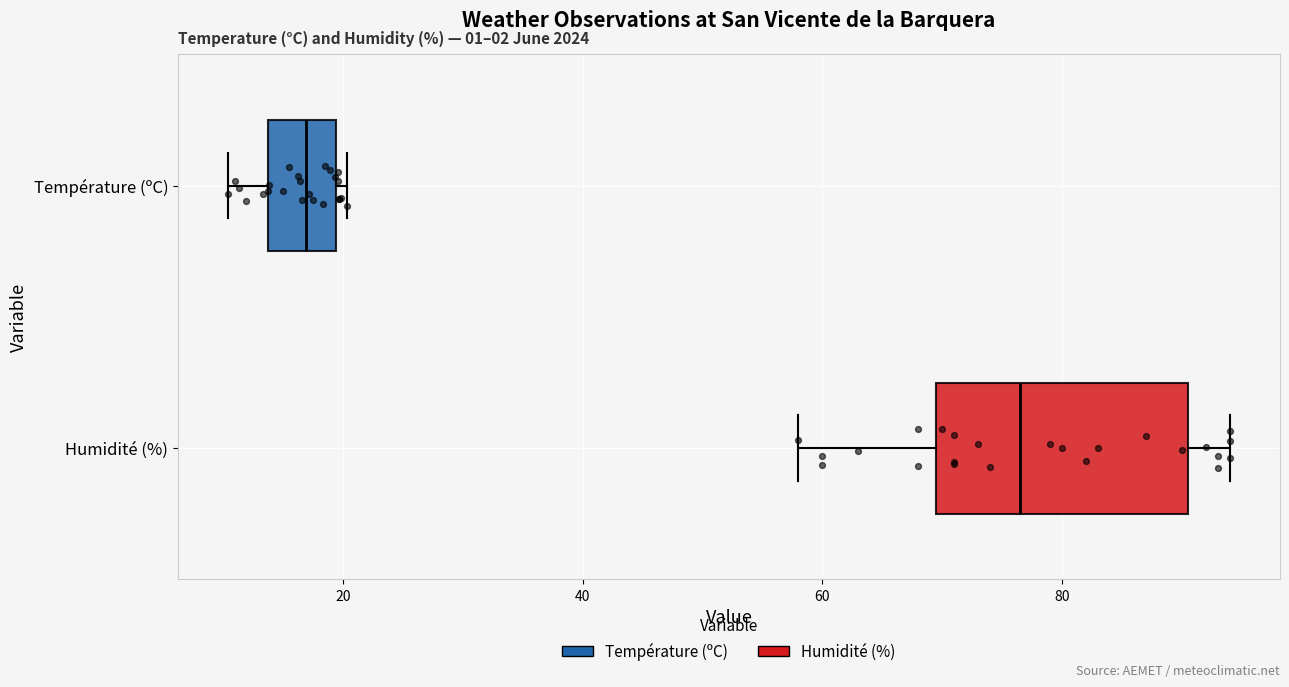

Reading bottom to top, transcribe this box plot: for each box, give where its median line is, the range the box spans, and where its two whiskers end, as read against the x-axis. The values are not printed on the chart, so give them approximately, as read against the axis.

Humidité (%): median 76, box 70 to 90, whiskers 58 to 94
Température (ºC): median 16, box 14 to 20, whiskers 10 to 20 (just right of the box's right edge)